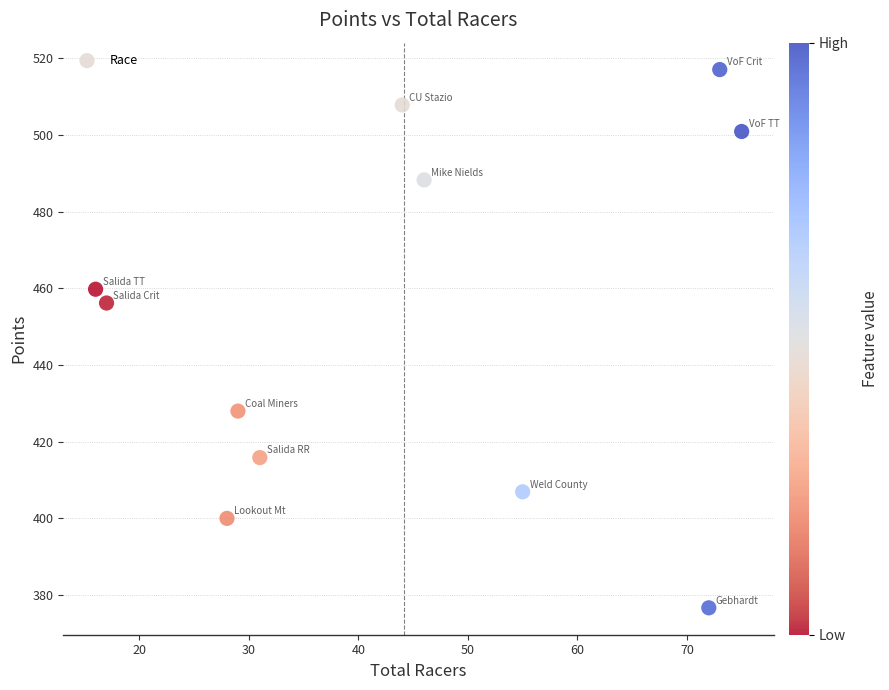

What is the average Y value?

450.7